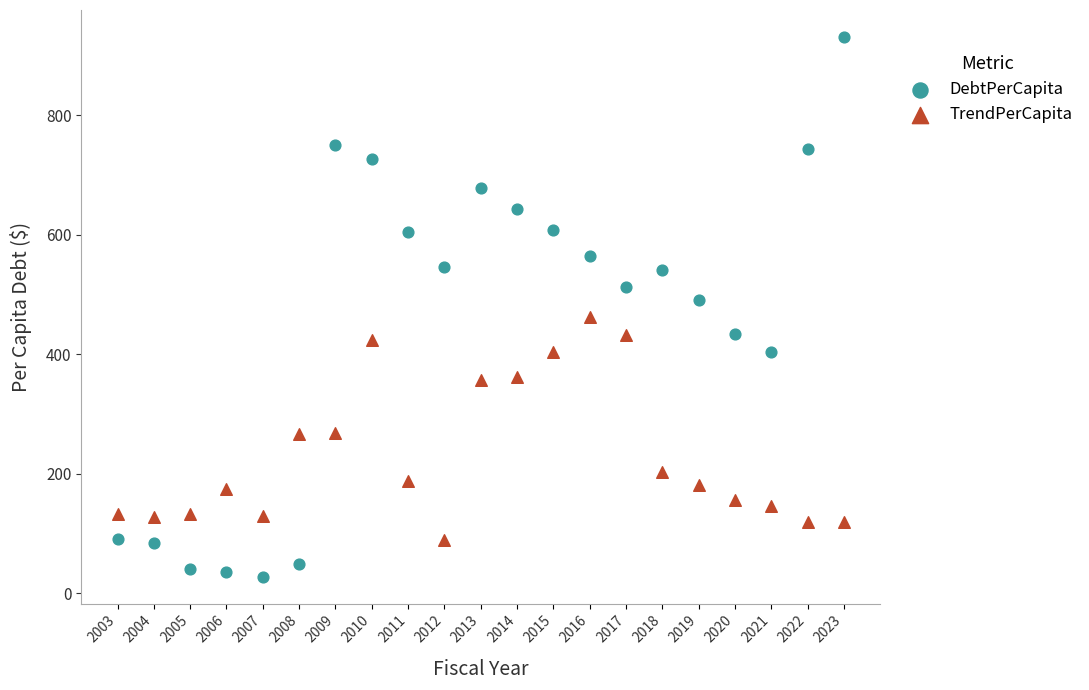

Which series has the largest Y range (max minus min)?

DebtPerCapita